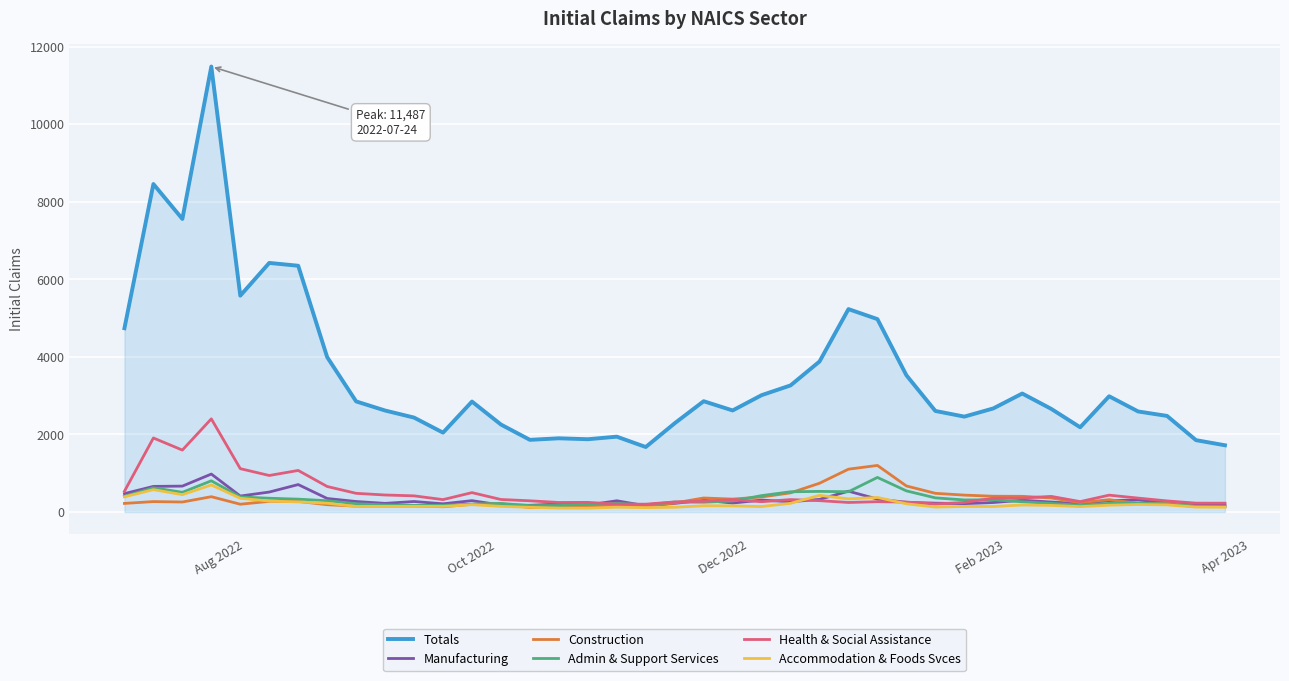

Which series has the widest spread of values?

Totals